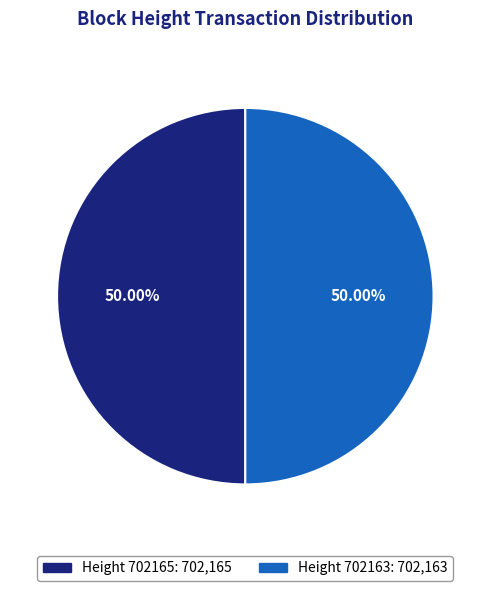

Approximately how many times larger is the value at Height 702165: 702,165 compared to Height 702163: 702,163?

1.0